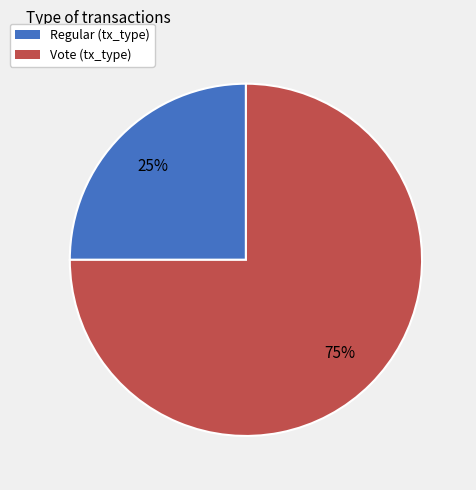

Do Regular and Vote together represent more than half of the pie?

Yes